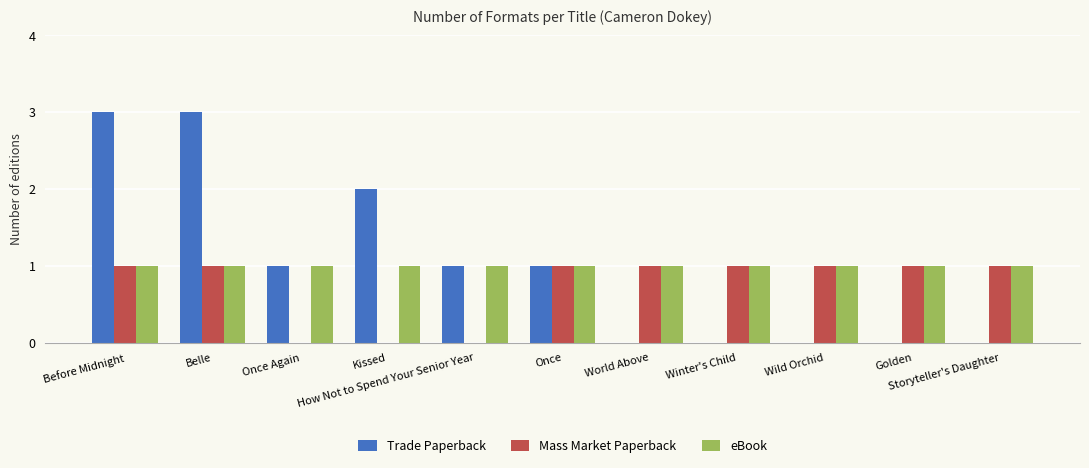

Reading right to left, what are all the values shown in this chart?

Trade Paperback: 0	0	0	0	0	1	1	2	1	3	3
Mass Market Paperback: 1	1	1	1	1	1	0	0	0	1	1
eBook: 1	1	1	1	1	1	1	1	1	1	1